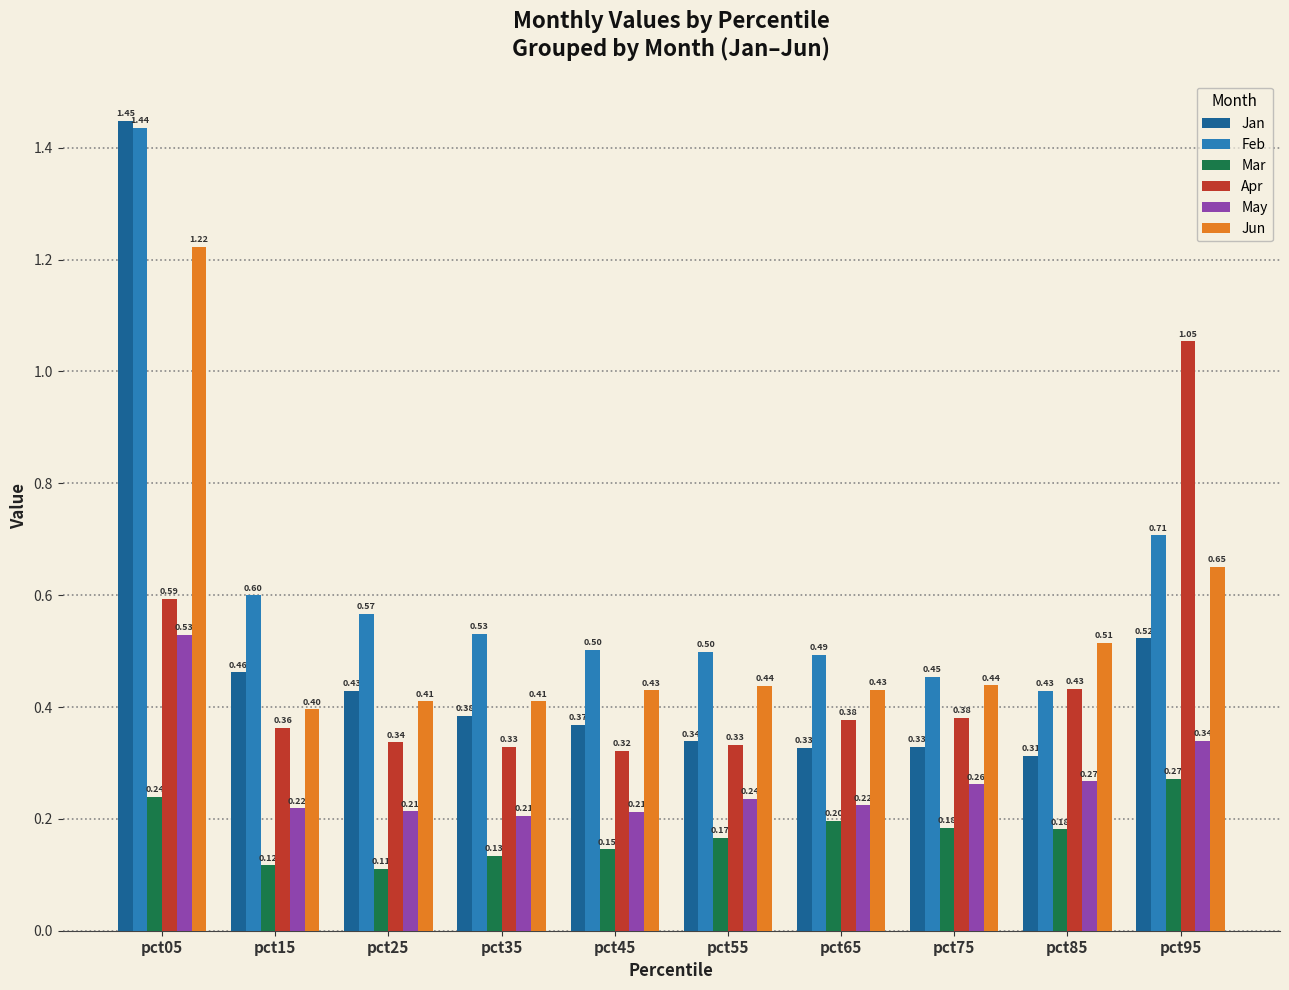

What is the sum of all Feb values?

6.2